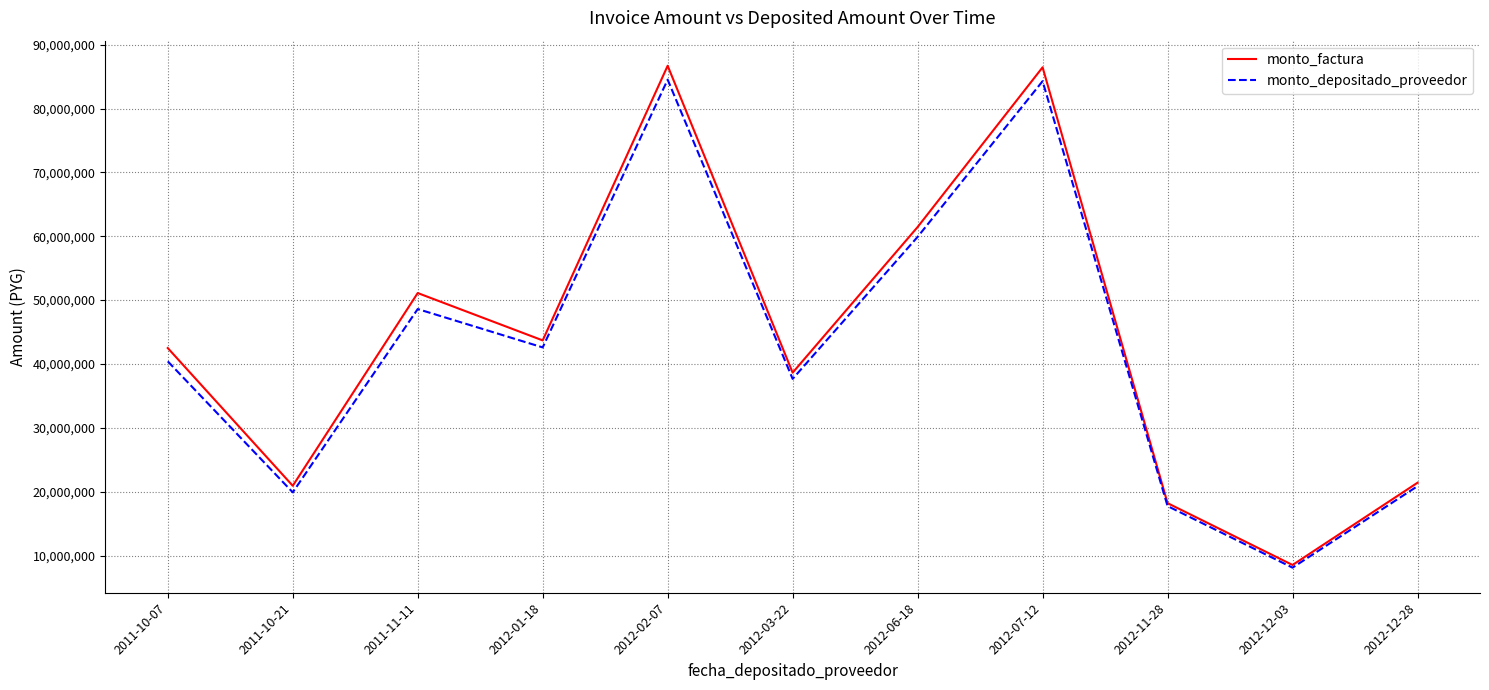

What is the difference between the monto_depositado_proveedor values at 2012-02-07 and 2011-10-07?

44114012